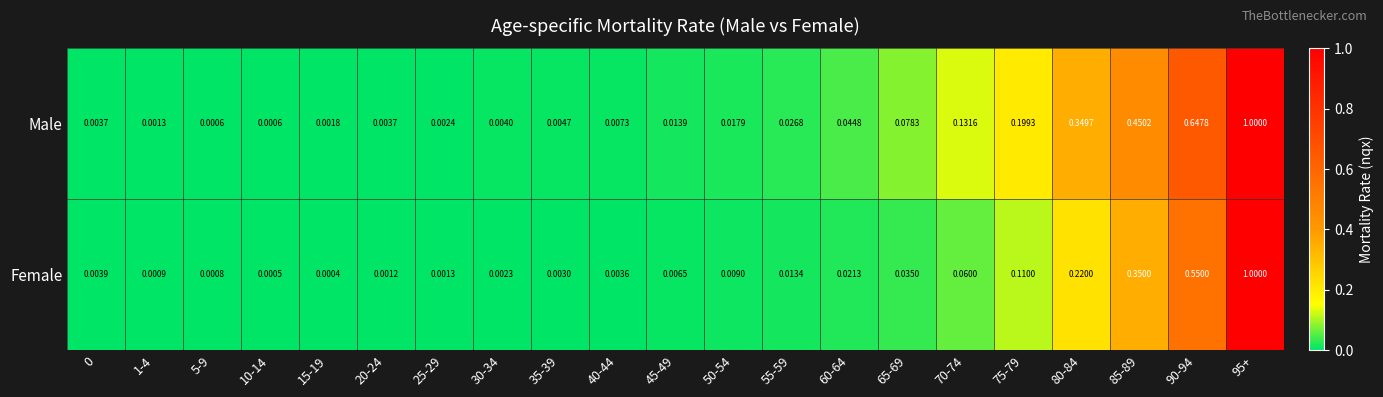

Between 70-74 and 85-89, which series saw the biggest shift?

Male